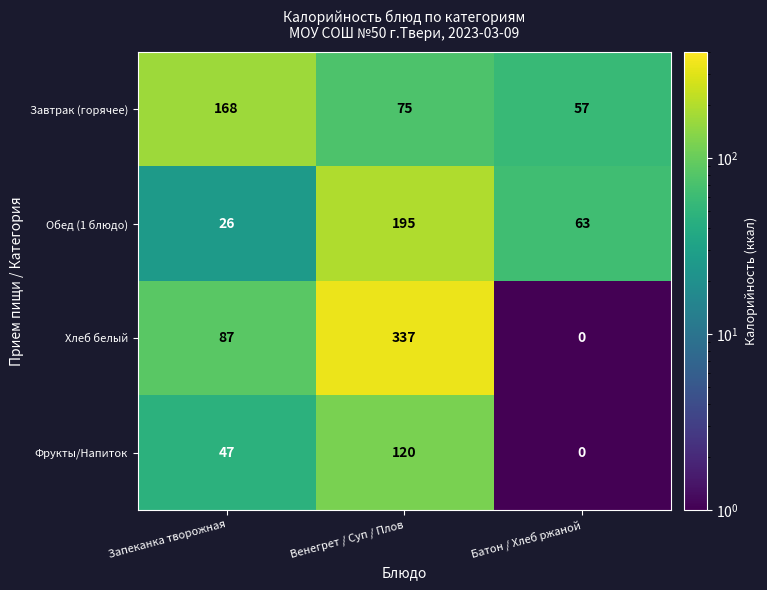

How many values in the Фрукты/Напиток series are below 47?

1